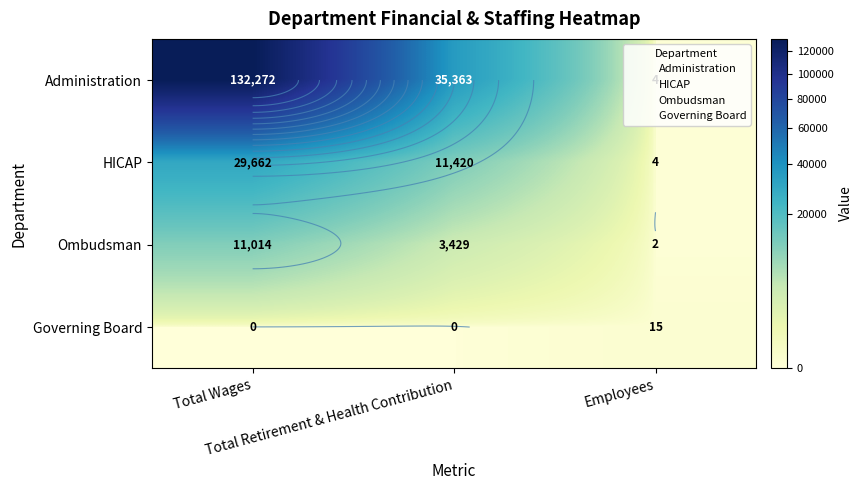

The value of Administration at Total Wages is 132272. True or false?

True